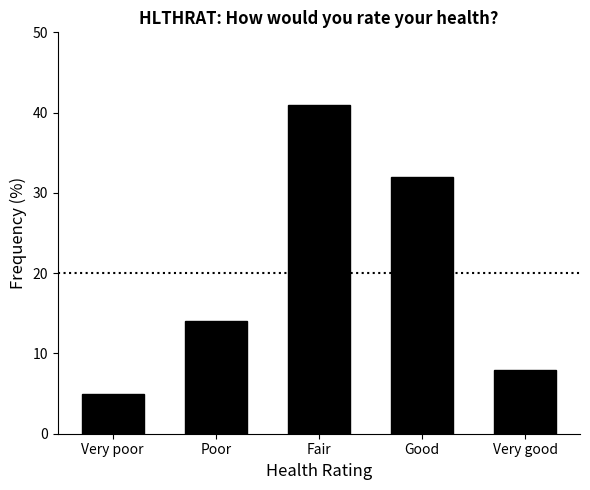

What is the label of the 2nd bar from the left?

Poor